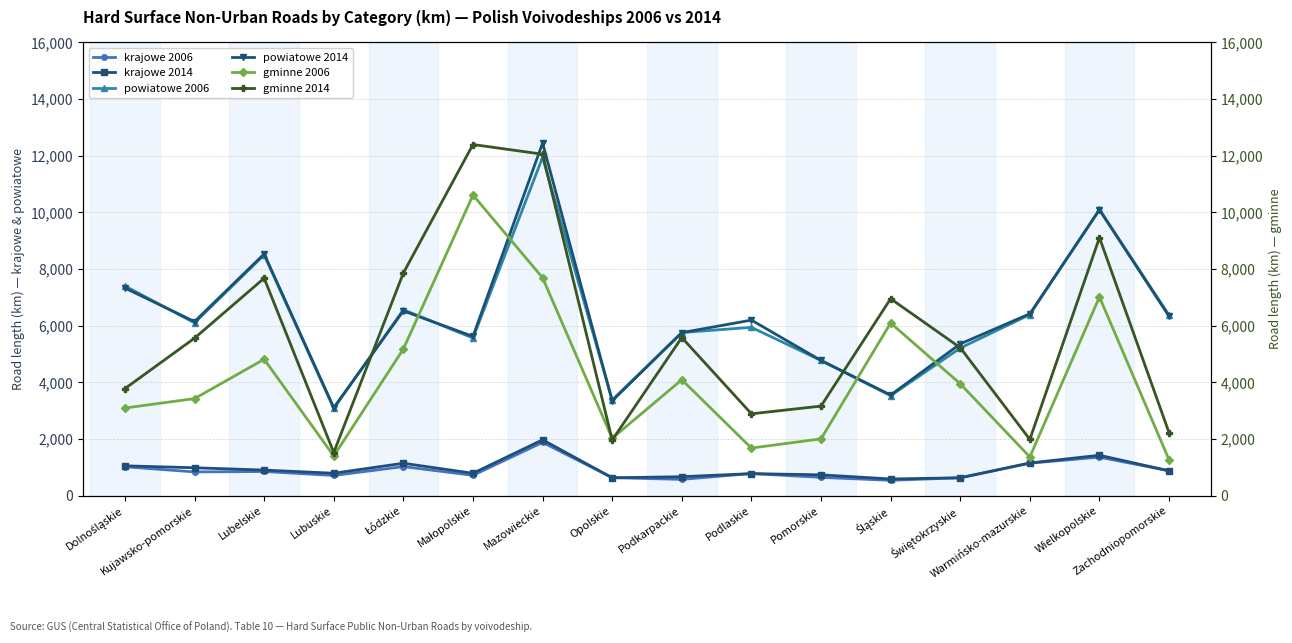

Is the value of gminne 2006 at Śląskie greater than the value of gminne 2014 at Dolnośląskie?

Yes